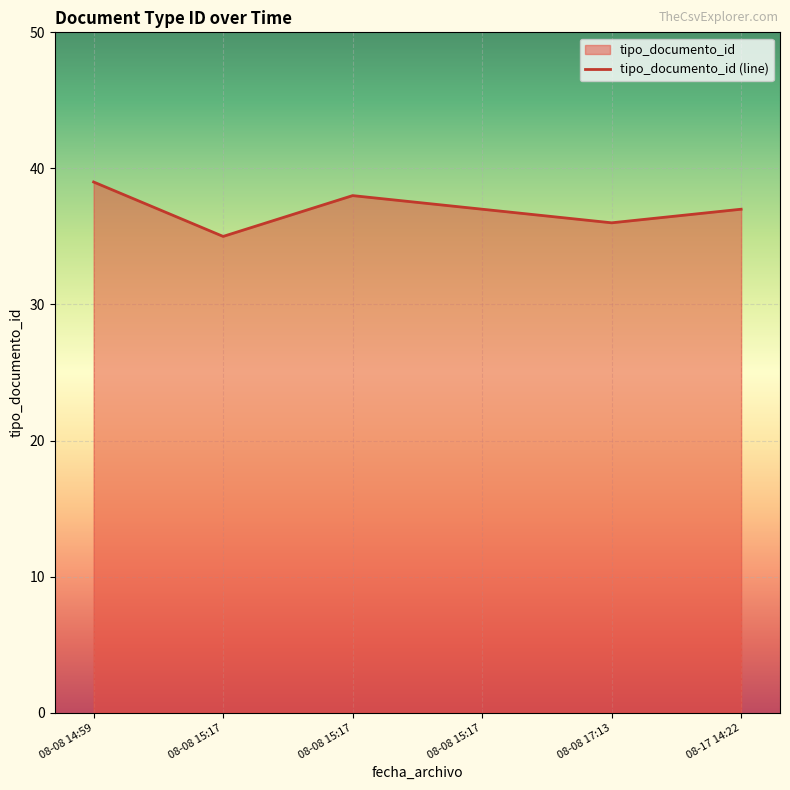

What is the smallest value displayed?

35